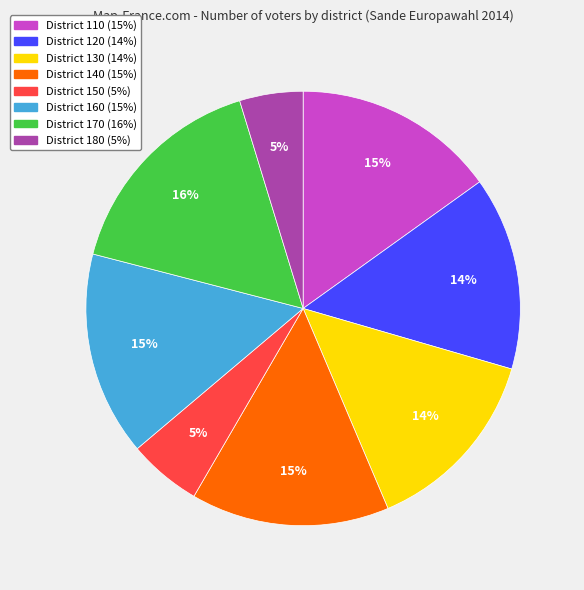

Is there a majority slice in this chart?

No